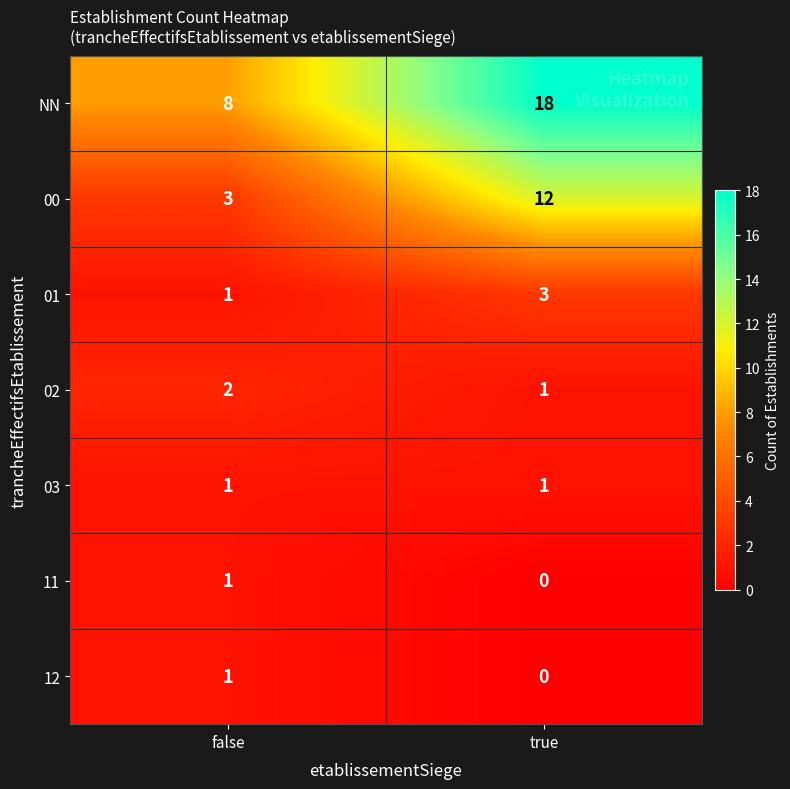

At which category is the sum across all series the highest?

true